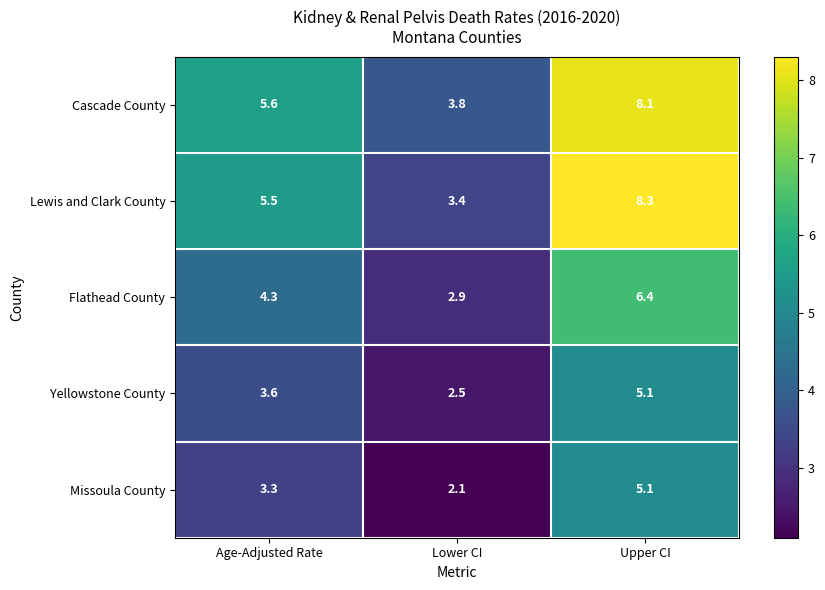

What is the spread (max minus min) of values at Upper CI?

3.2